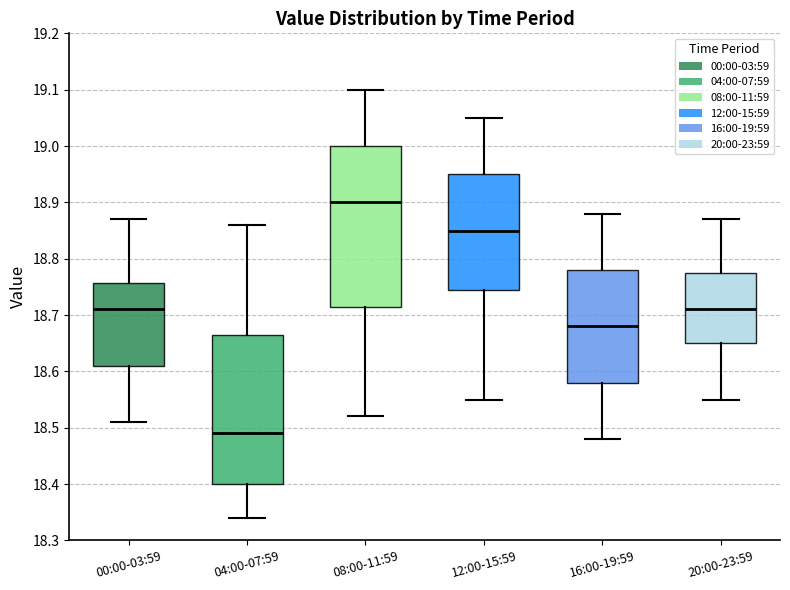

Reading left to right, read every box against the y-axis: the position of its median line, the range the box covers, and the ends of its whiskers. The values are not printed on the chart, so give them approximately, as read against the axis.

00:00-03:59: median 18.71, box 18.61 to 18.76, whiskers 18.51 to 18.87
04:00-07:59: median 18.49, box 18.40 to 18.67, whiskers 18.34 to 18.86
08:00-11:59: median 18.90, box 18.72 to 19.00, whiskers 18.52 to 19.10
12:00-15:59: median 18.85, box 18.75 to 18.95, whiskers 18.55 to 19.05
16:00-19:59: median 18.68, box 18.58 to 18.78, whiskers 18.48 to 18.88
20:00-23:59: median 18.71, box 18.65 to 18.78, whiskers 18.55 to 18.87